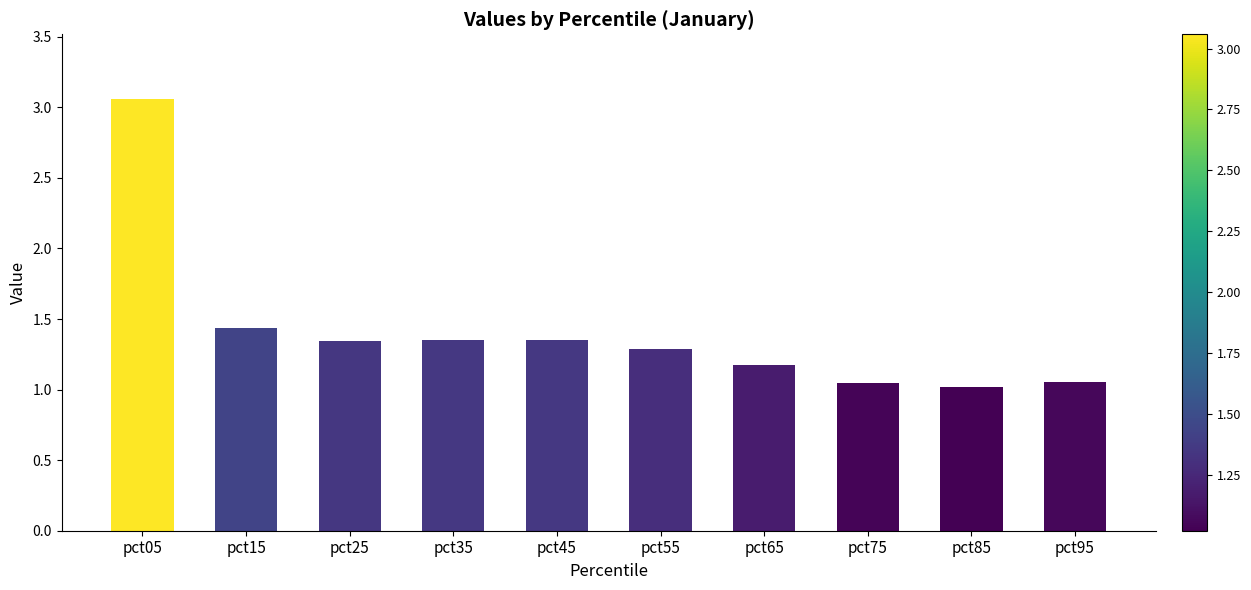

Which has a higher value, pct55 or pct65?

pct55